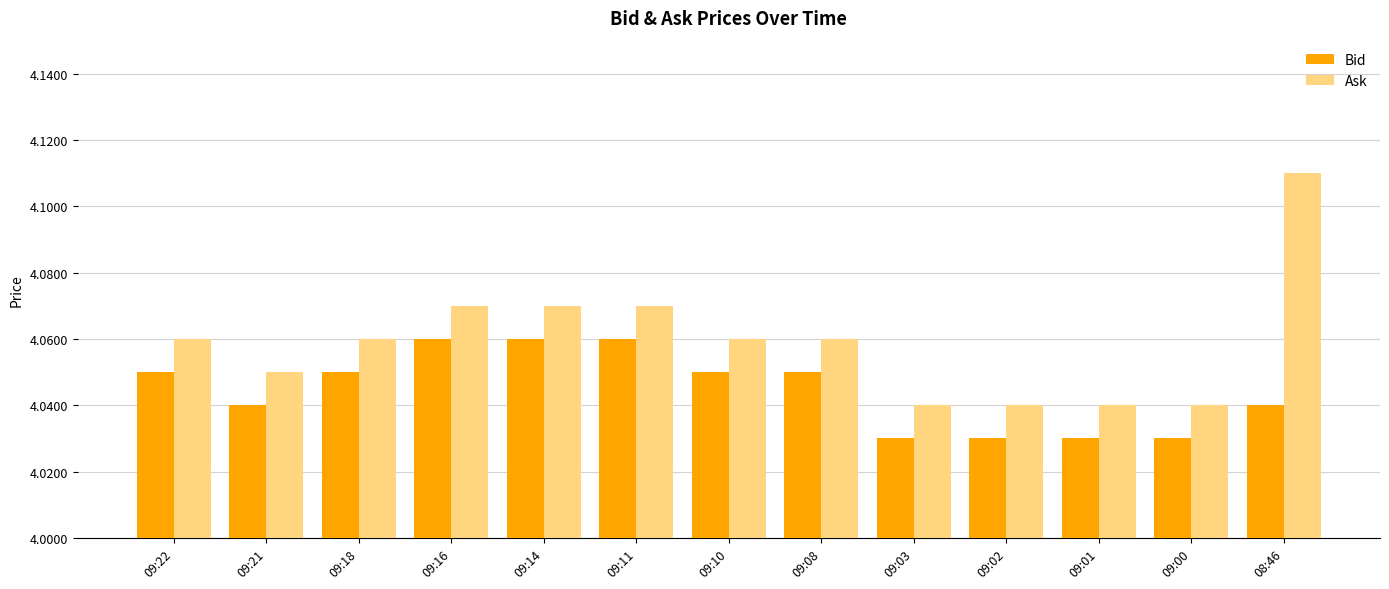

Rank the series by their average value, from lowest to highest.

Bid, Ask